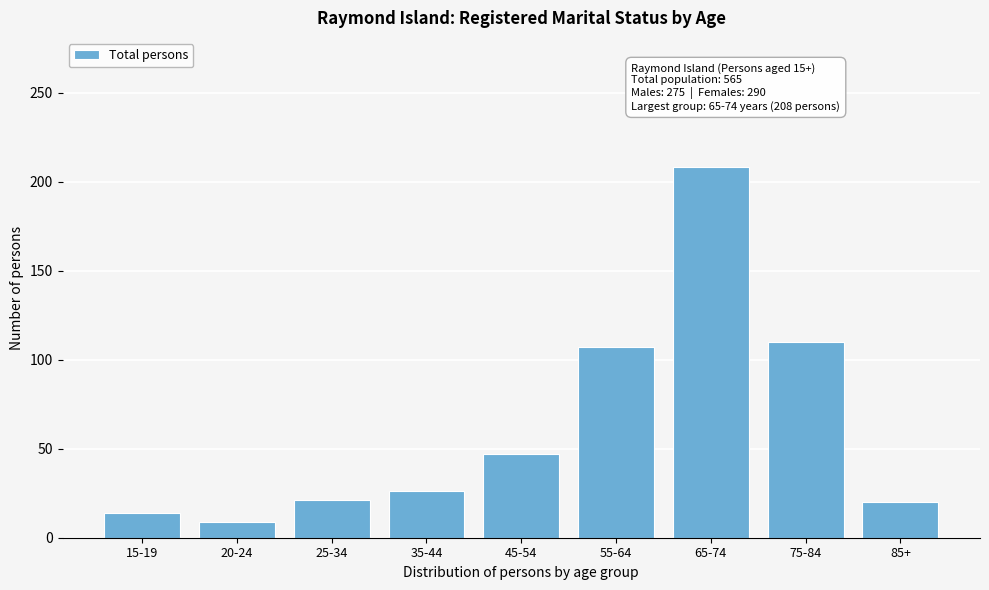

What is the minimum value shown in the chart?

9